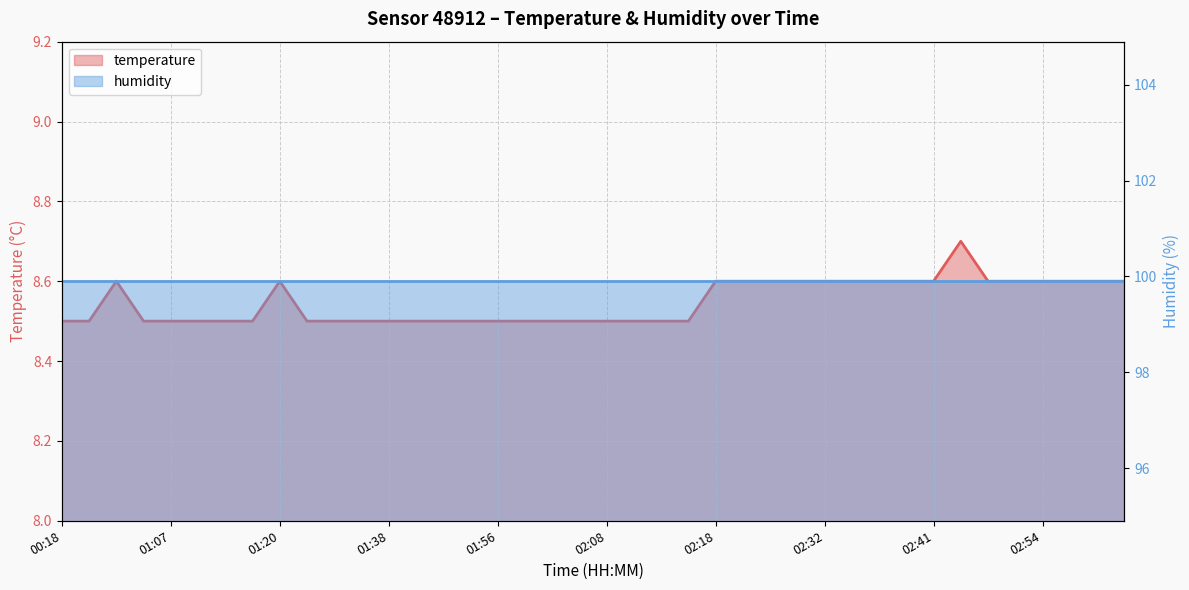

At which label is the value closest to 8?

00:18